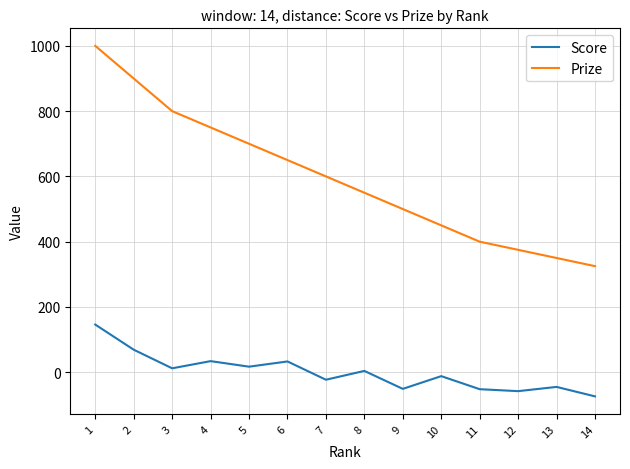

Count the number of categories in the chart.

14